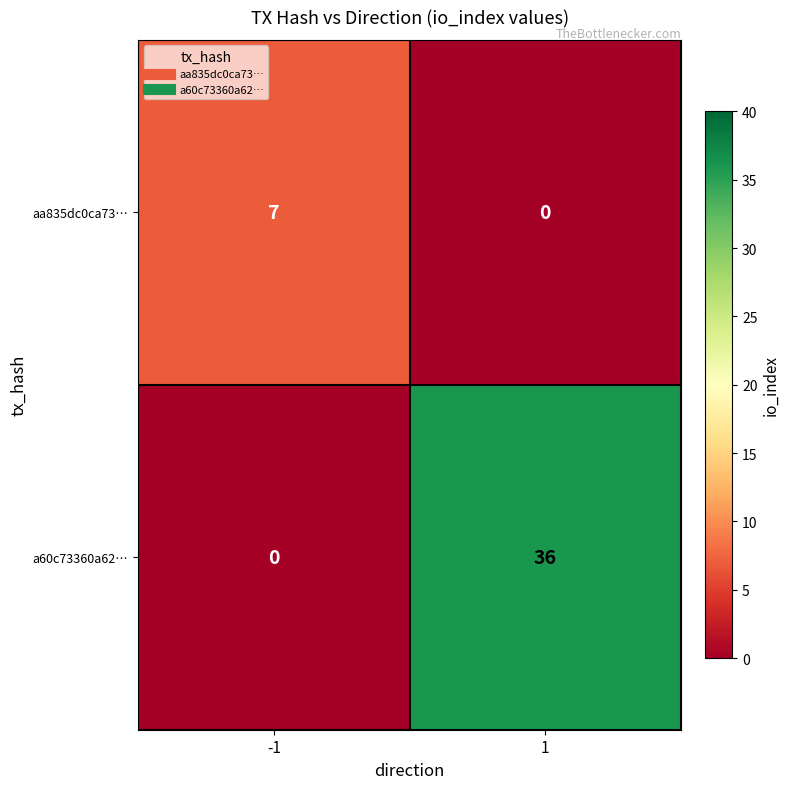

At how many categories does at least one series exceed 29?

1